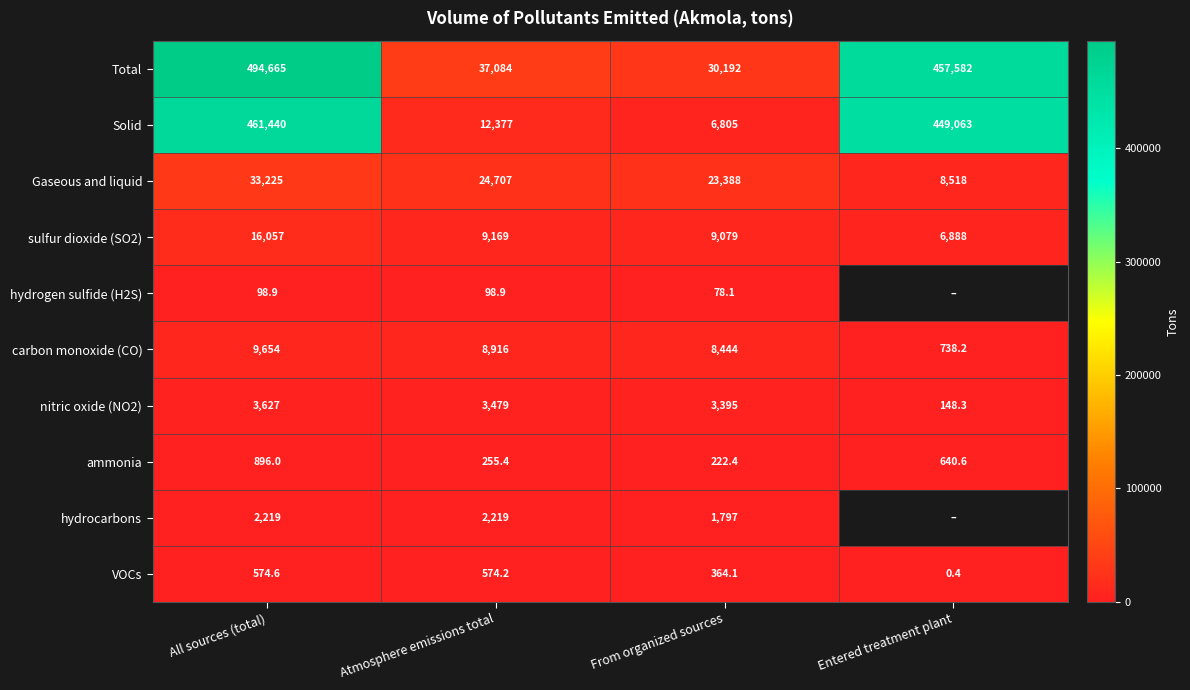

At which label does carbon monoxide (CO) first exceed 8916?

All sources (total)